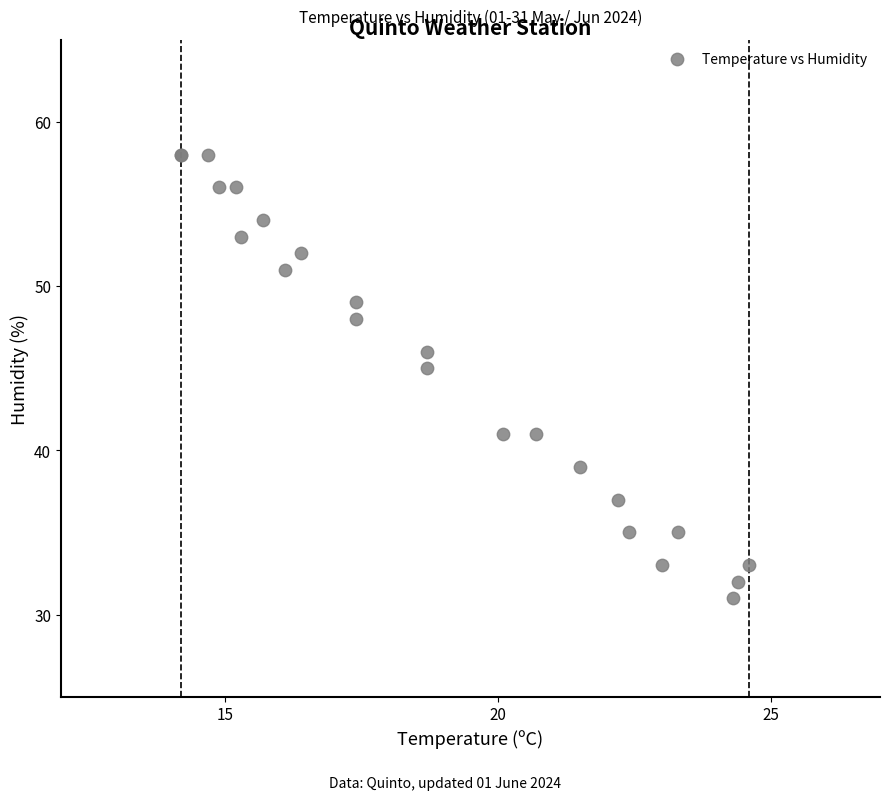

What Y value in the scatter plot is closest to 44?

45